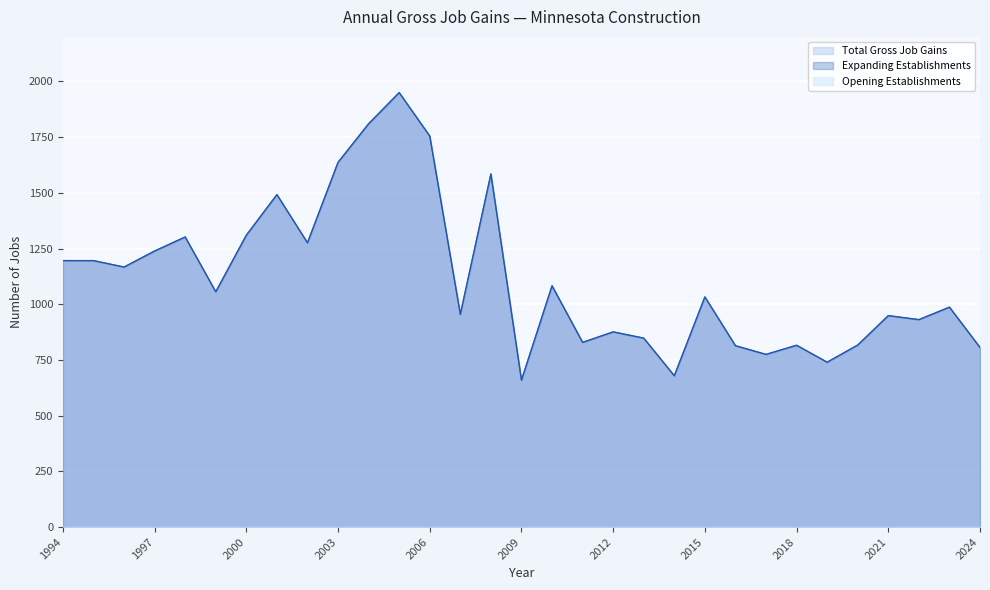

Which series changed the most between 2011 and 2016?

Total Gross Job Gains